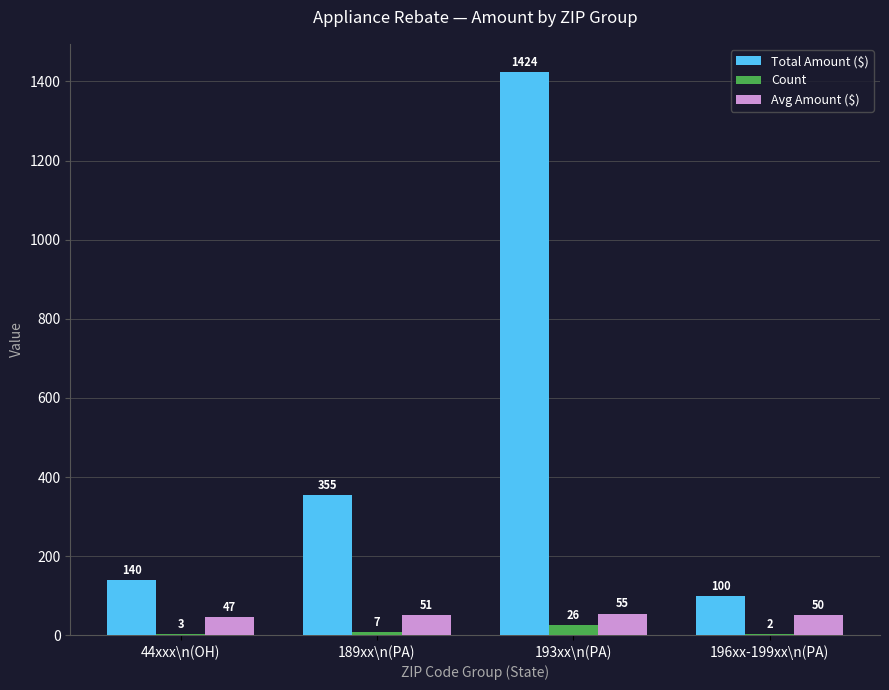

What is the highest value of the Total Amount ($) series?

1424.0